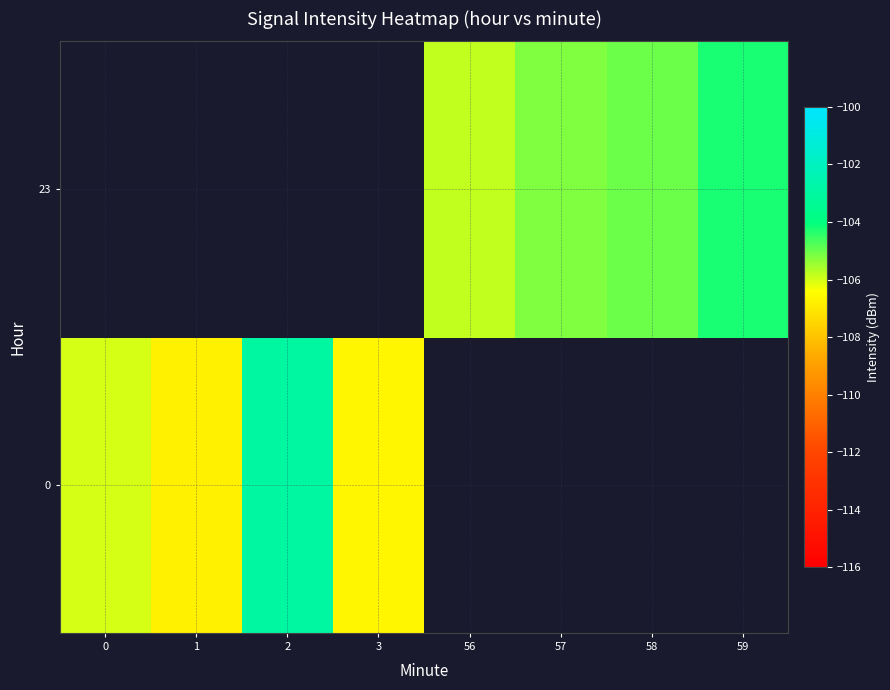

Is it true that row_0 equals -44.3 at 0?

False